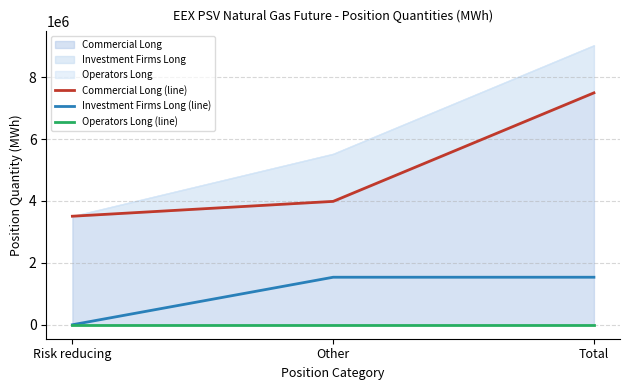

What is the total value across all series at Other?

5522304